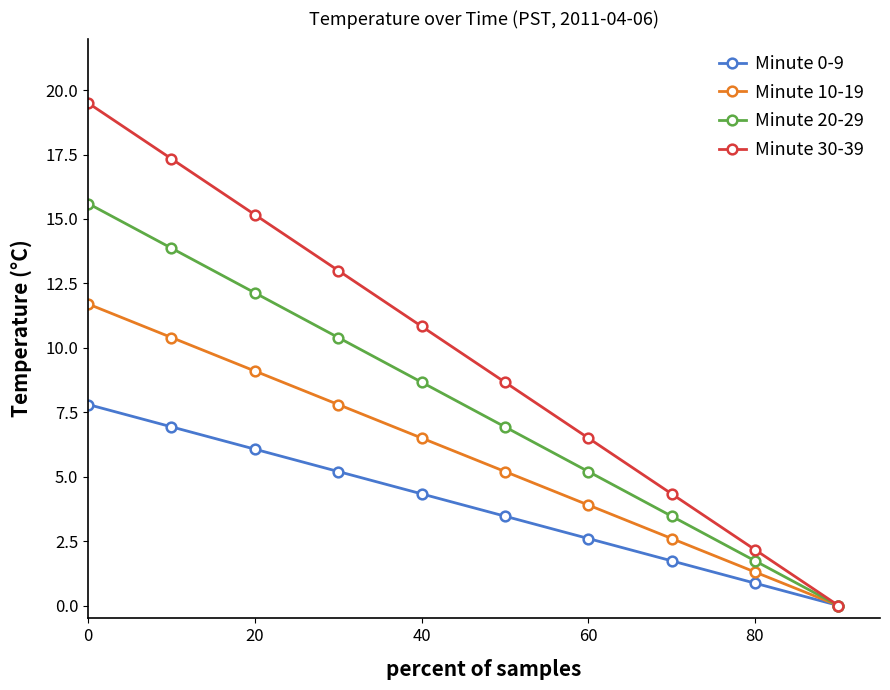

What is the value of the Minute 0-9 point at the 1st from the left?

7.8